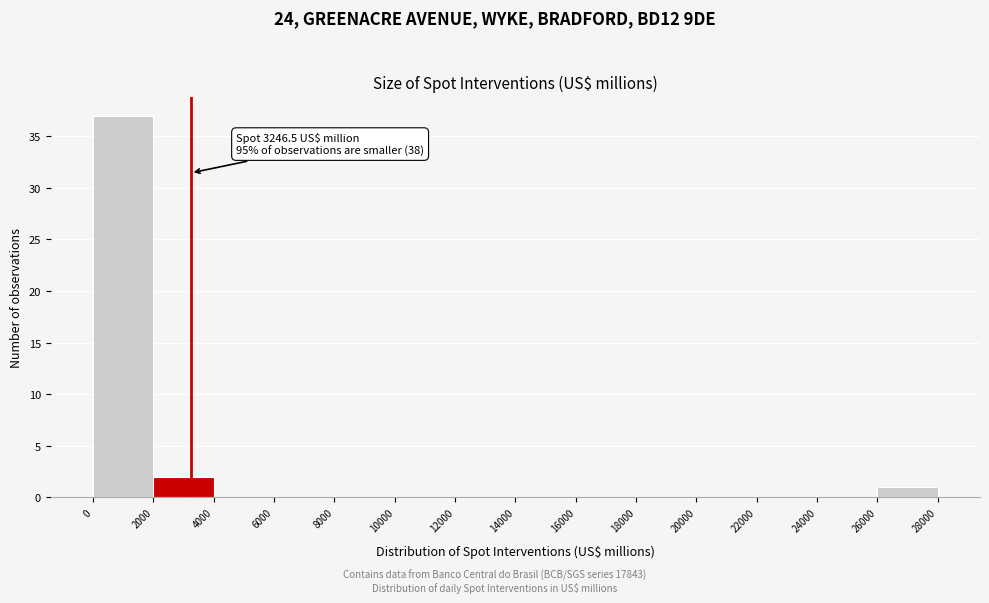

Which range on the x-axis has the tallest bar?

0 to 2000